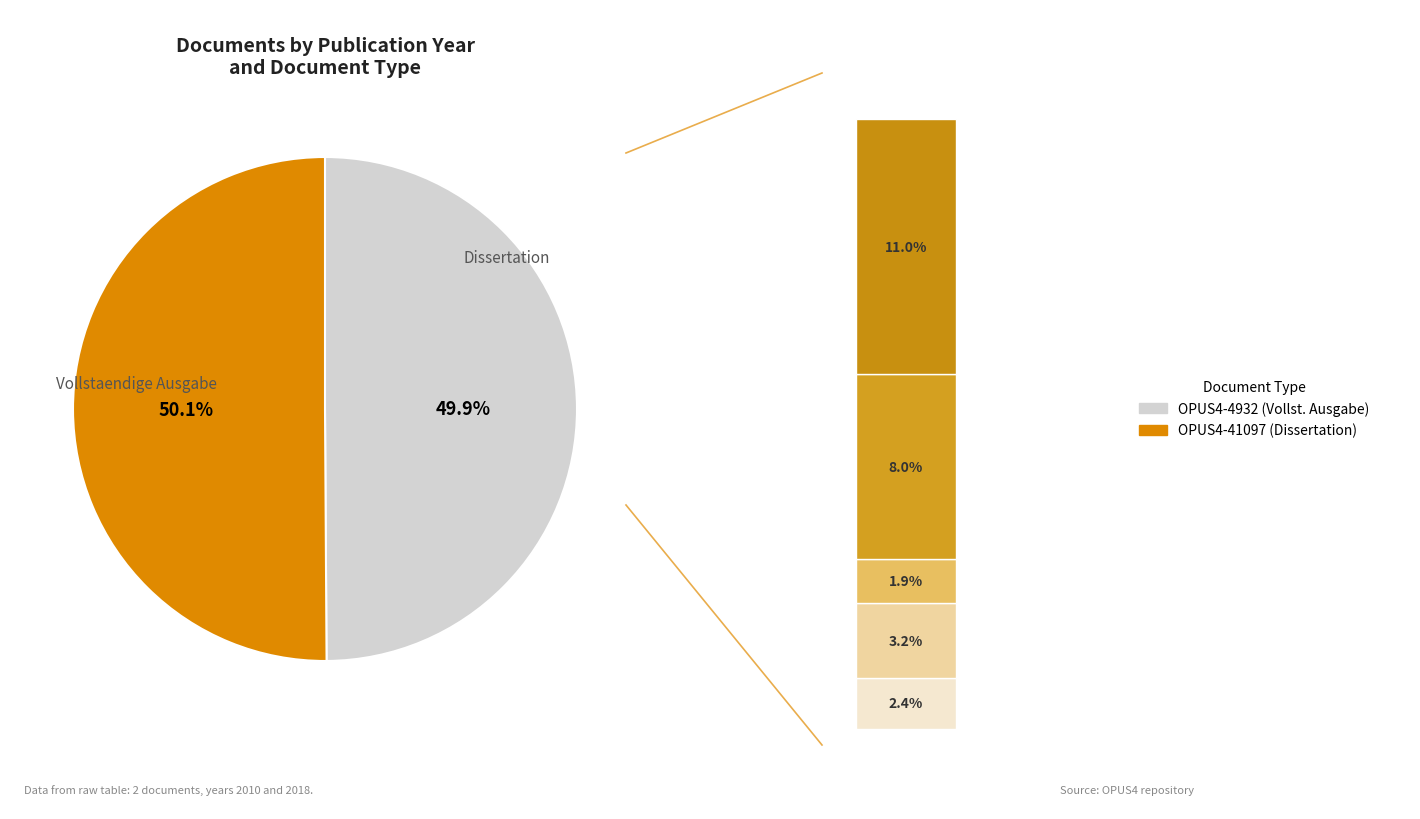

What percentage is the OPUS4-4932 slice, to the nearest percent?

50%